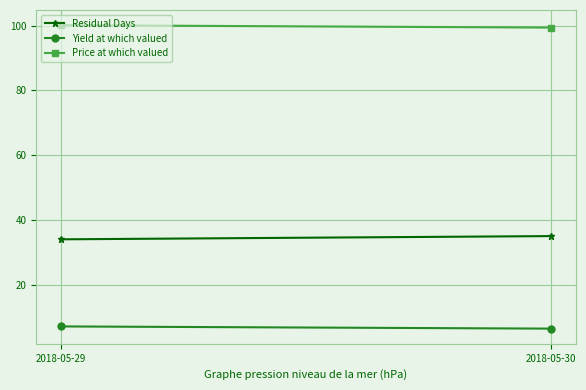

What is the difference between the Price at which valued values at 2018-05-29 and 2018-05-30?

0.8